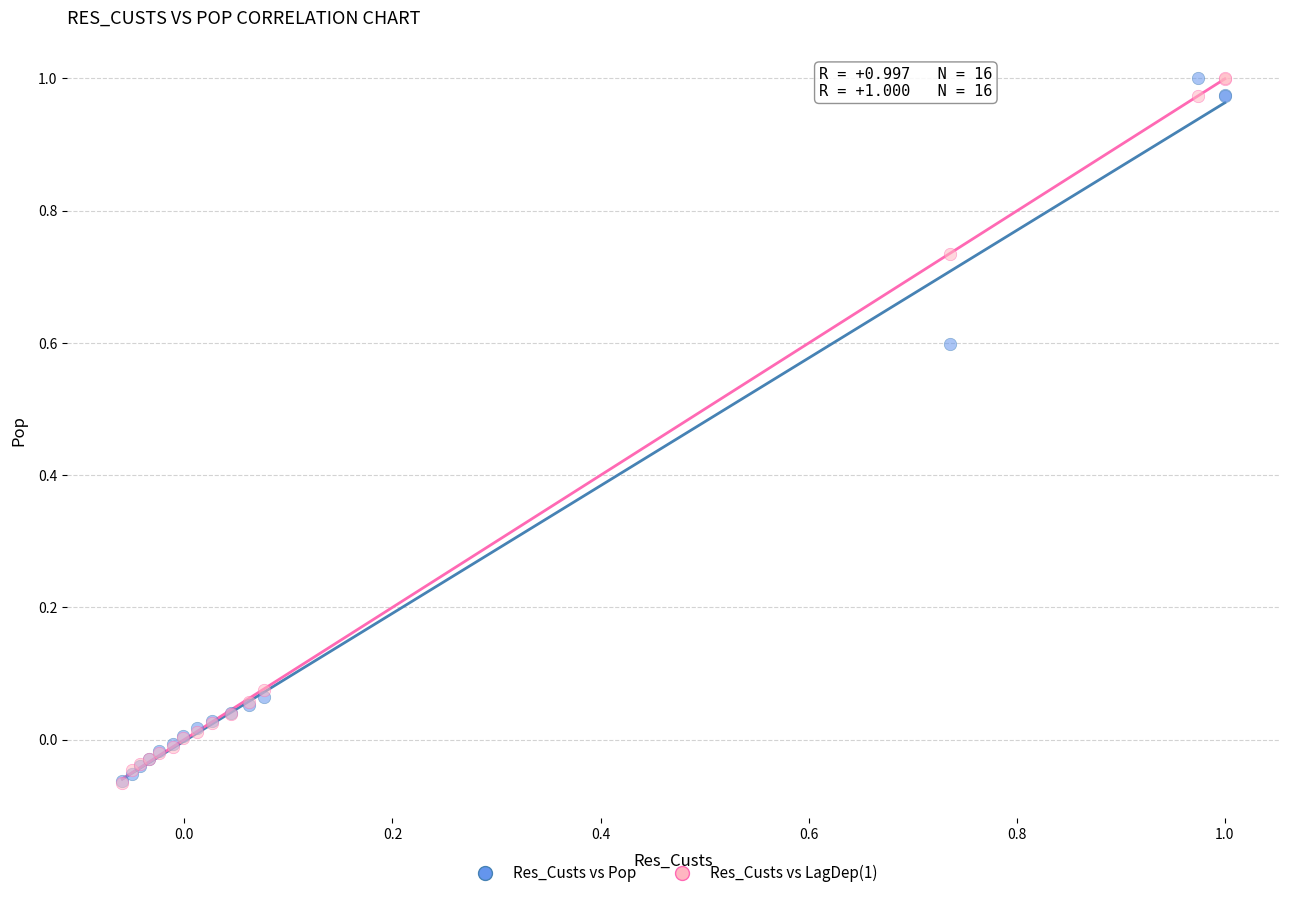

What are all the series names shown in the legend?

Res_Custs vs Pop, Res_Custs vs LagDep(1)